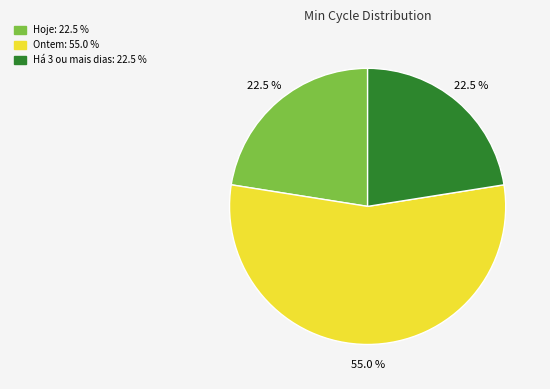

Count the number of slices in the pie.

3